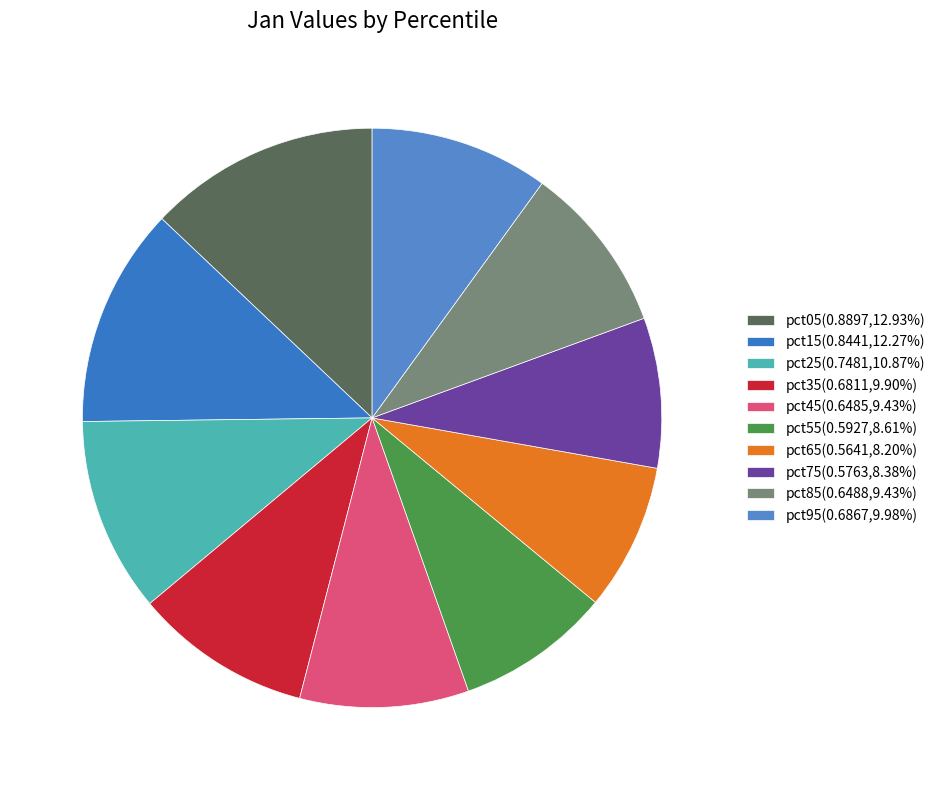

True or false: pct15 accounts for 12% of the total.

True